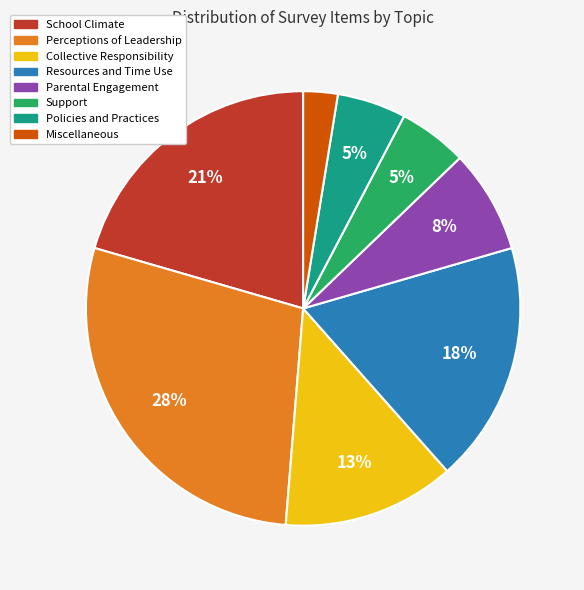

True or false: Collective Responsibility accounts for 2% of the total.

False